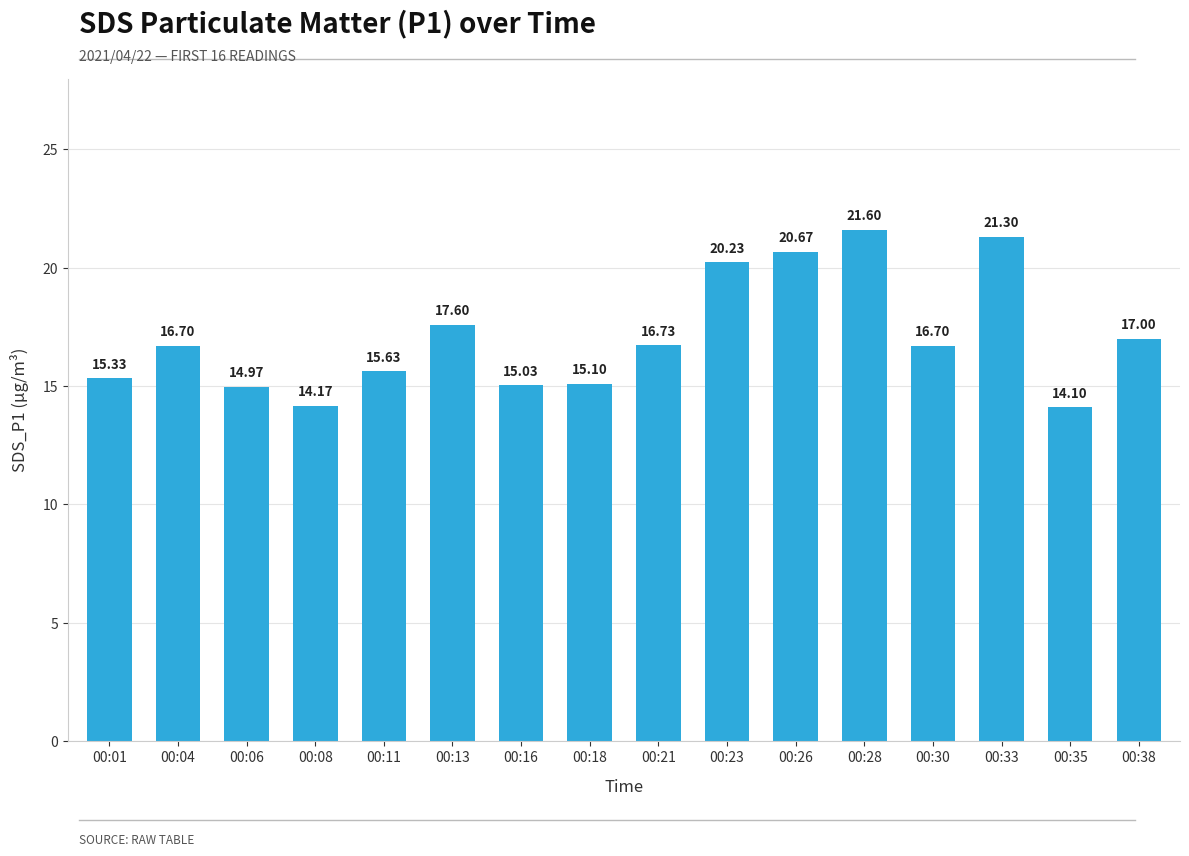

Are the bars grouped side by side (vs. stacked)?

No